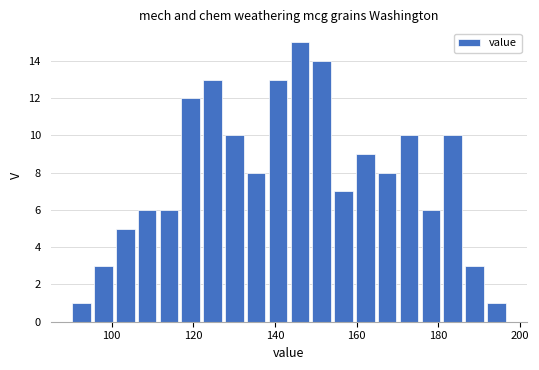

Read against the x-axis, roughly where is the centre of the tallest bar?

146